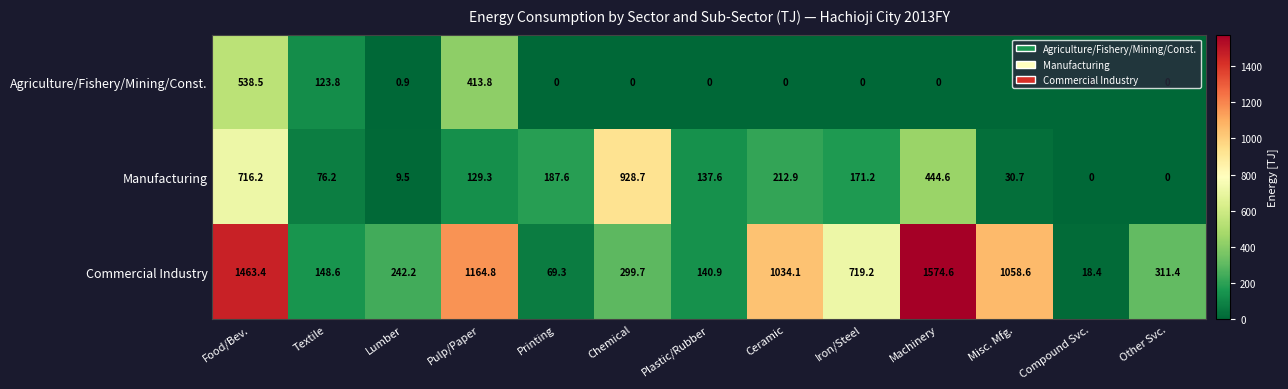

At which label is Manufacturing closest to 464?

Machinery